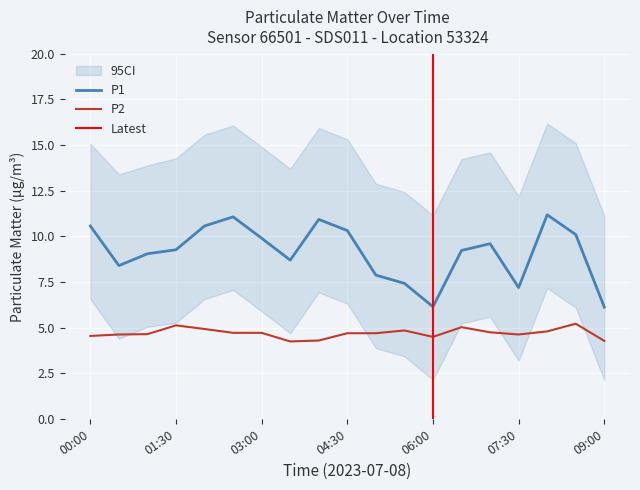

What is the label of the 9th point from the right?

05:00